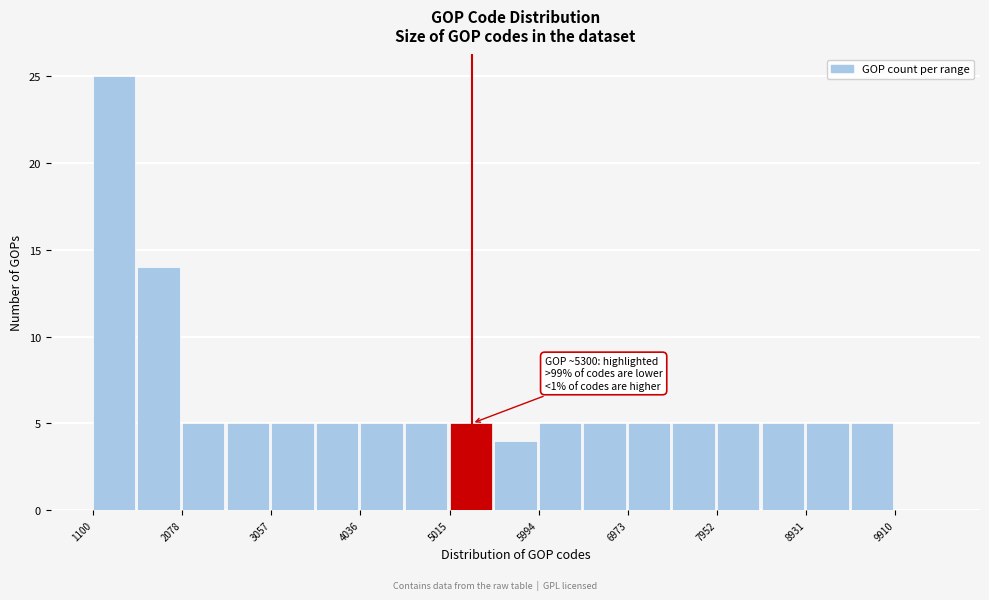

Which range on the x-axis has the tallest bar?

1100 to 1600